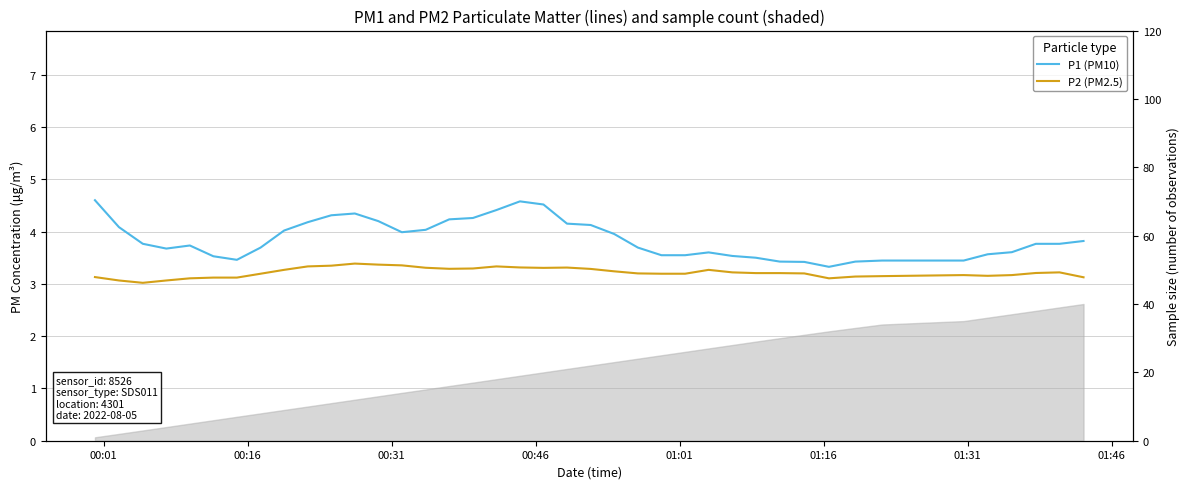

What is the minimum value for P2 (PM2.5)?

3.0